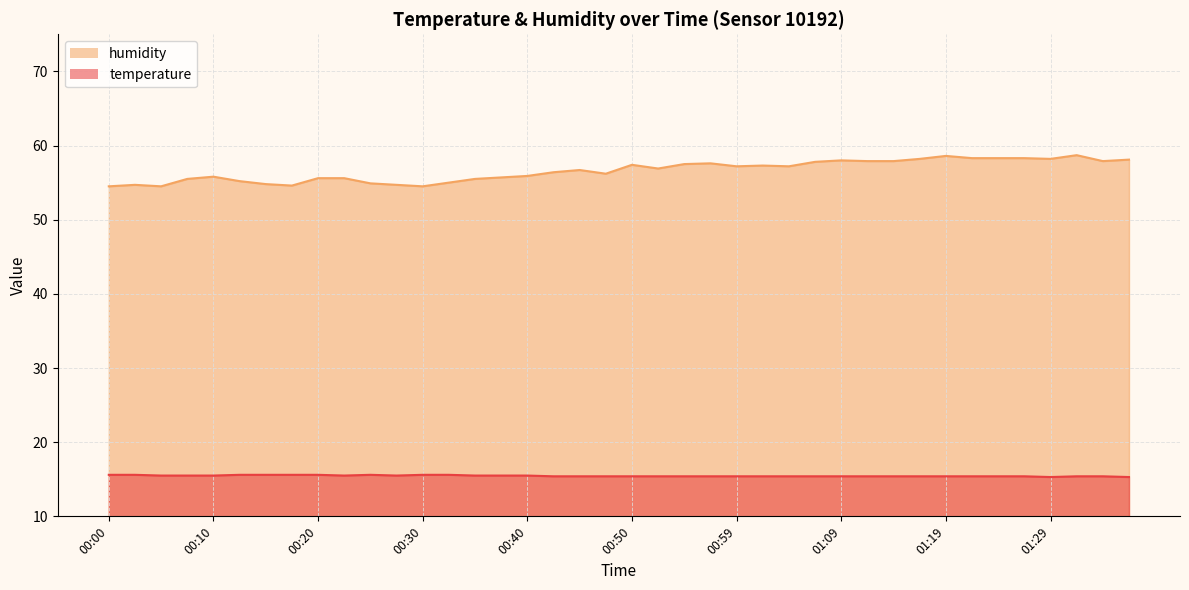

Which category has the lowest value across all series?

01:29